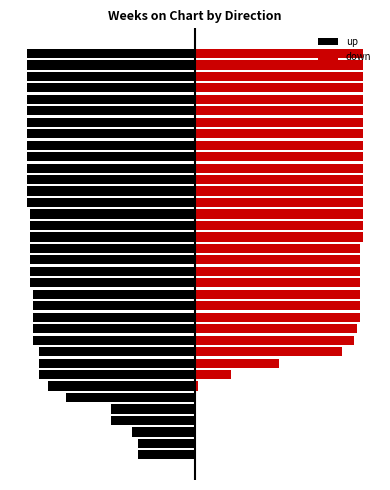

Where is down nearest to the value 28?

8